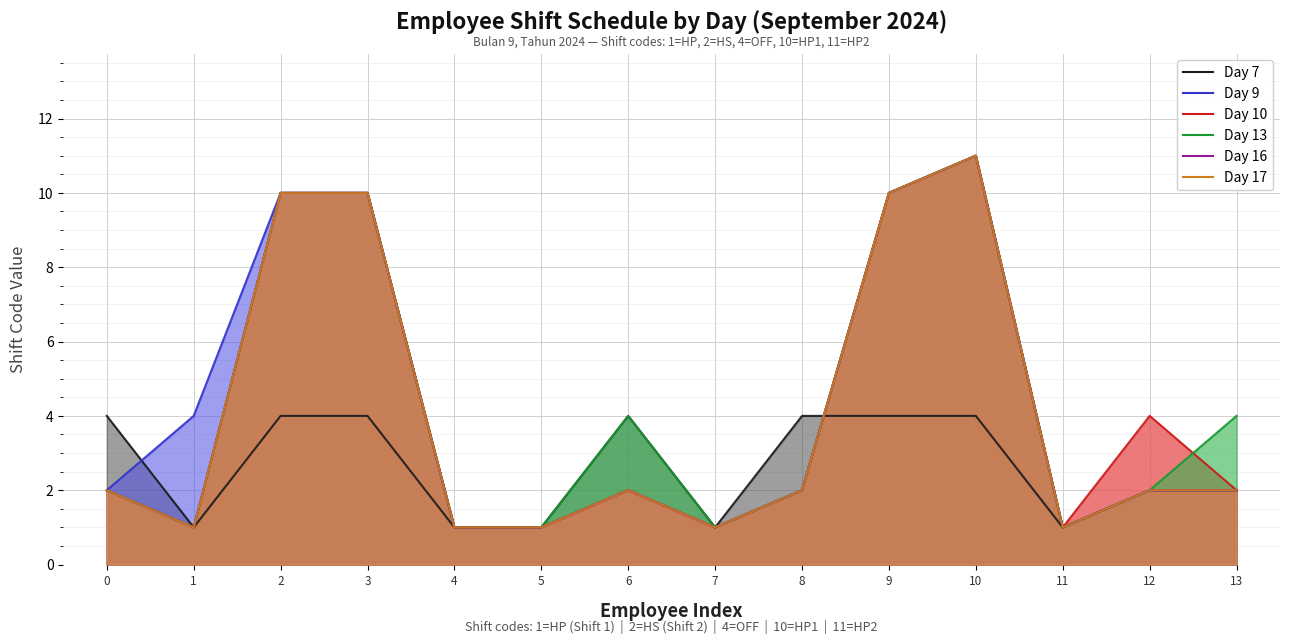

At how many categories does at least one series exceed 10?

1